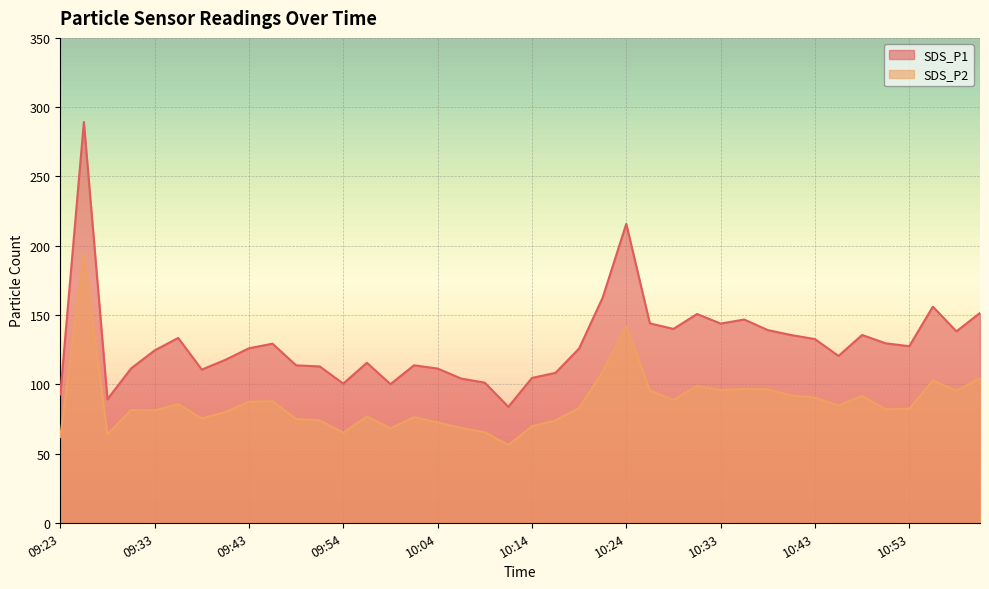

What is the sum of the SDS_P2 values at 10:14 and 10:24?

211.4